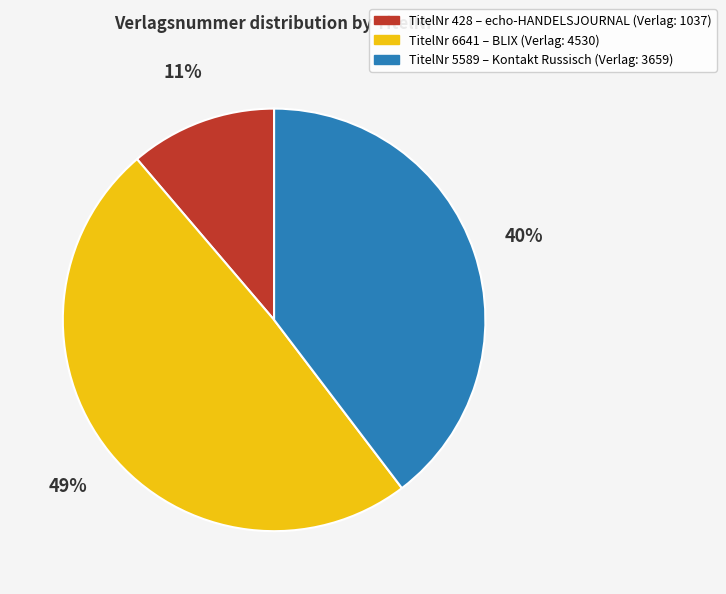

To the nearest percent, what is the difference between the largest and smallest slice percentages?

38%